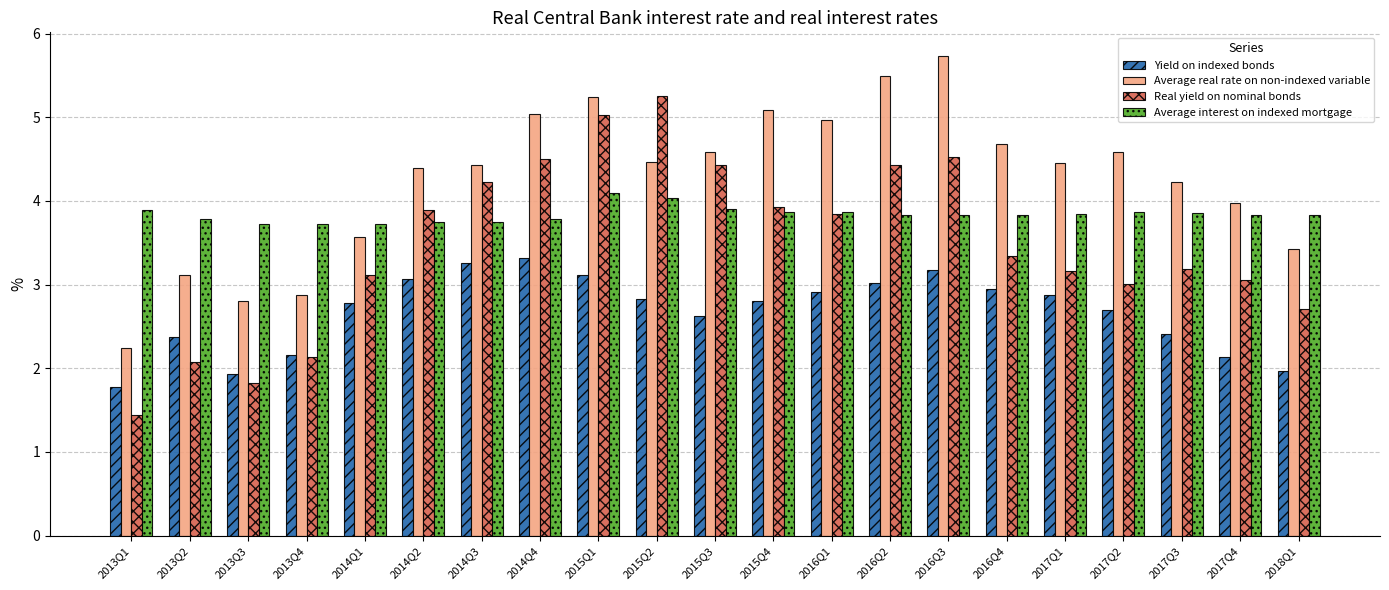

At how many categories does at least one series exceed 4?

14